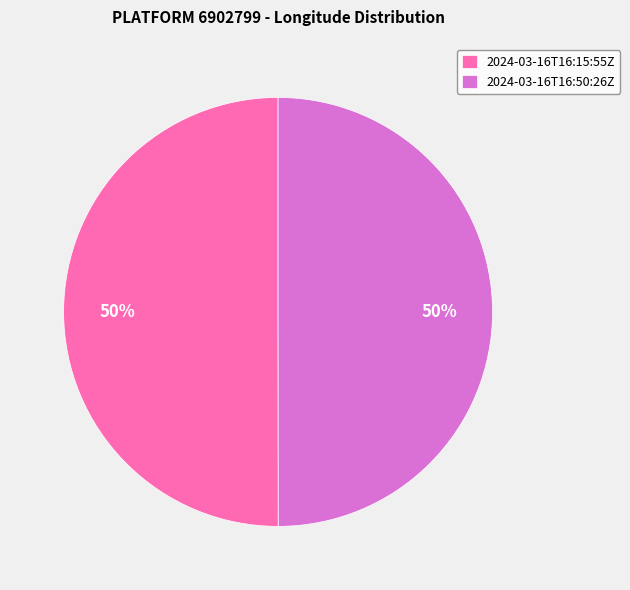

Count the number of slices in the pie.

2